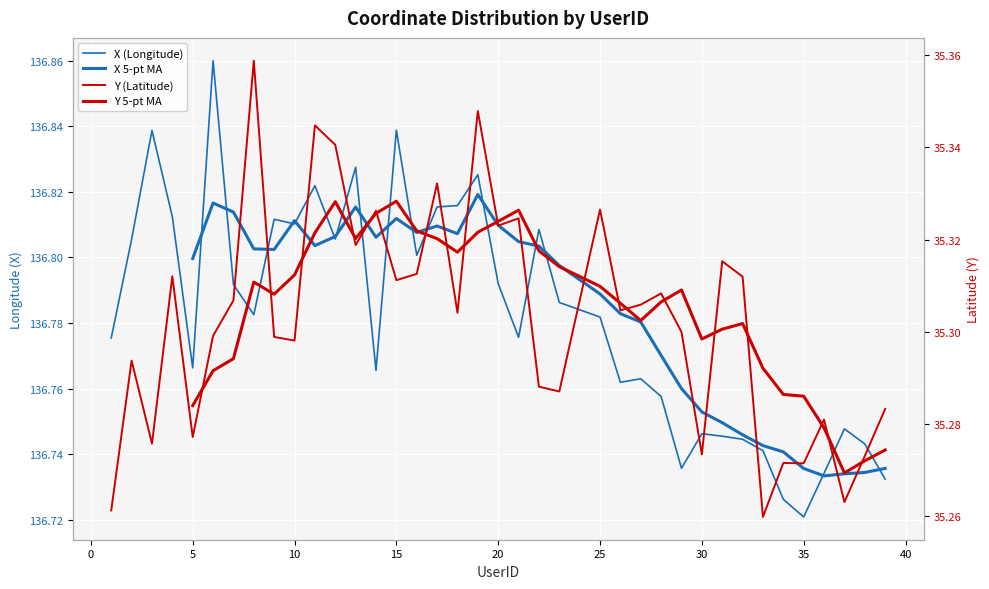

List the series in order of their peak value, highest first.

X, Y